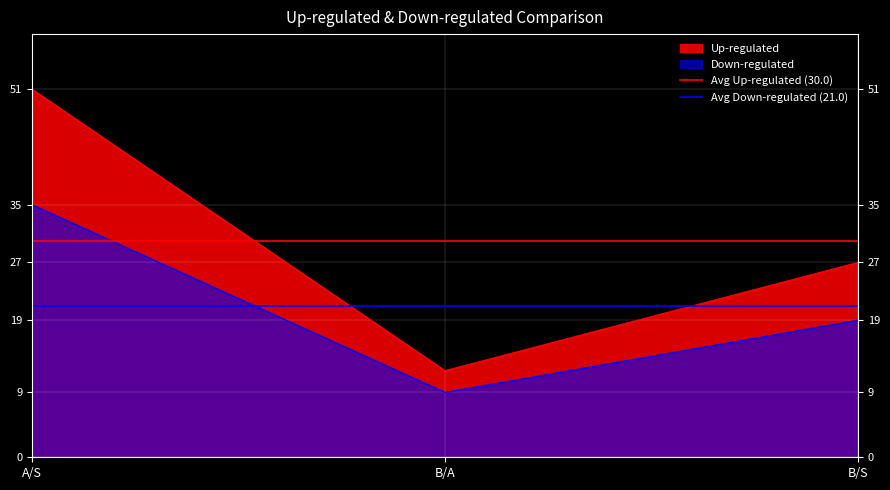

List the series in order of their peak value, lowest first.

Avg Down-regulated (21.0), Avg Up-regulated (30.0)